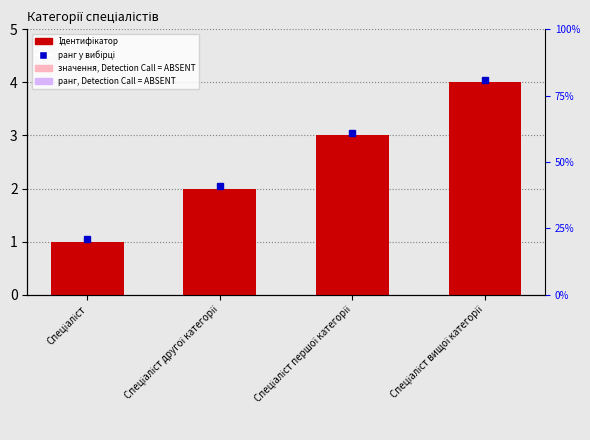

What is the ratio of the value at Спеціаліст першої категорії to the value at Спеціаліст другої категорії?

1.5